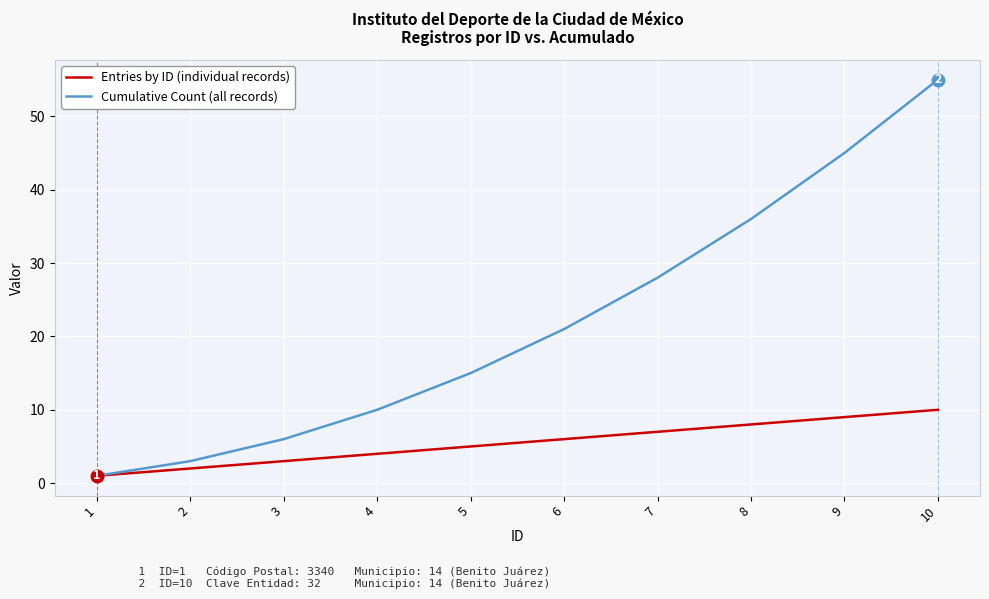

How many lines are shown in the chart?

2